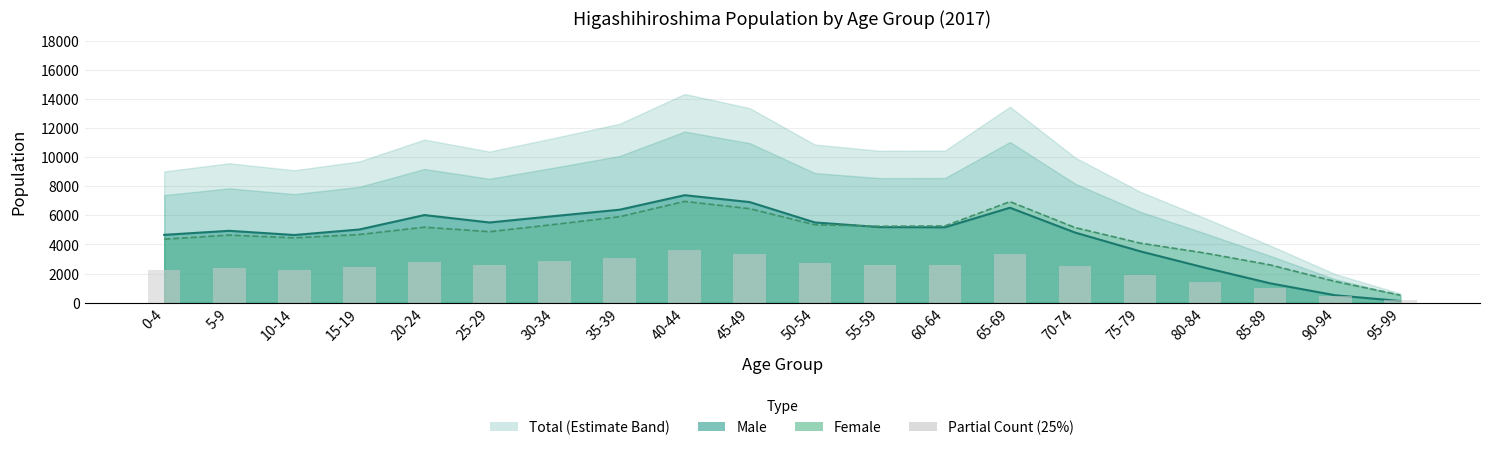

Rank the categories by value from highest to lowest.

40-44, 65-69, 45-49, 35-39, 30-34, 20-24, 50-54, 60-64, 55-59, 25-29, 70-74, 15-19, 5-9, 10-14, 0-4, 75-79, 80-84, 85-89, 90-94, 95-99